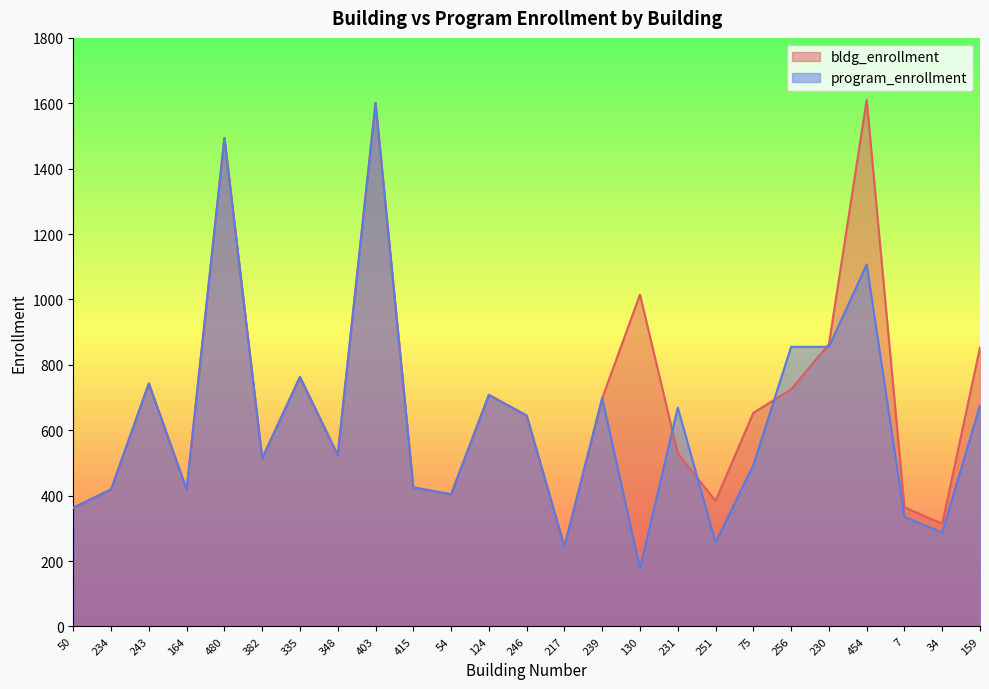

What is the value of the bldg_enrollment point at the 12th from the left?

708